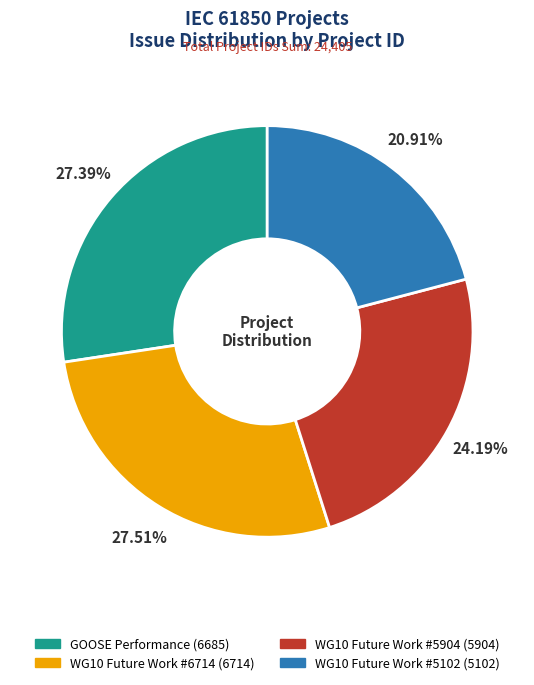

To the nearest percent, what is the average slice percentage?

25%